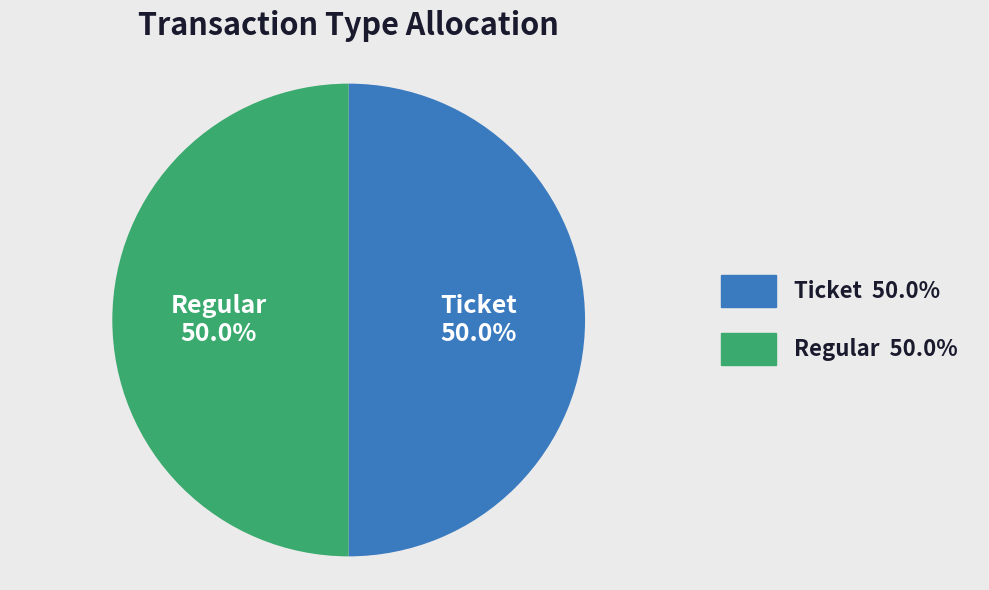

Combined, do Regular and Ticket account for over 50%?

Yes